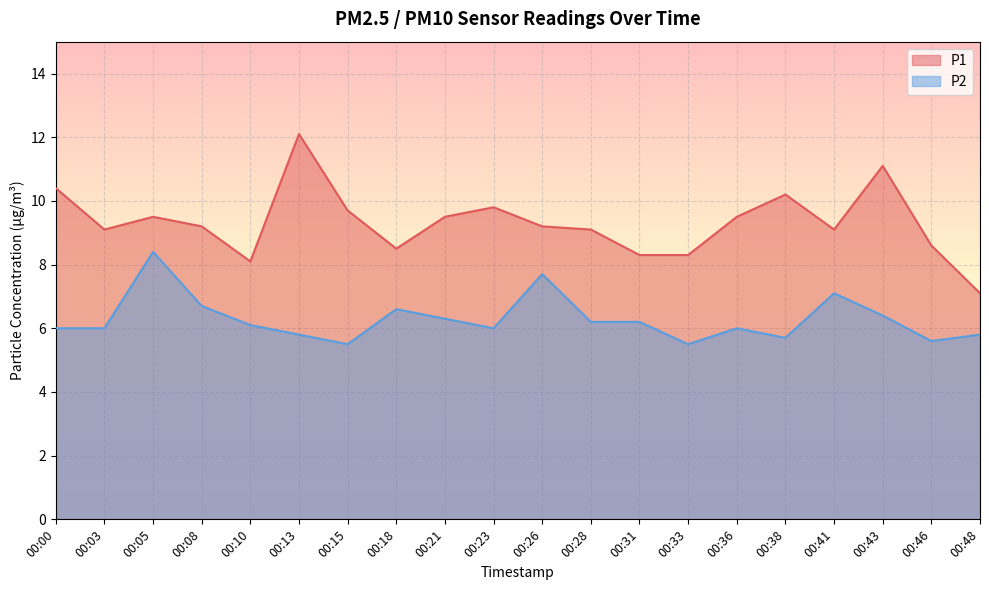

Rank the series at 00:18 from lowest to highest value.

P2, P1